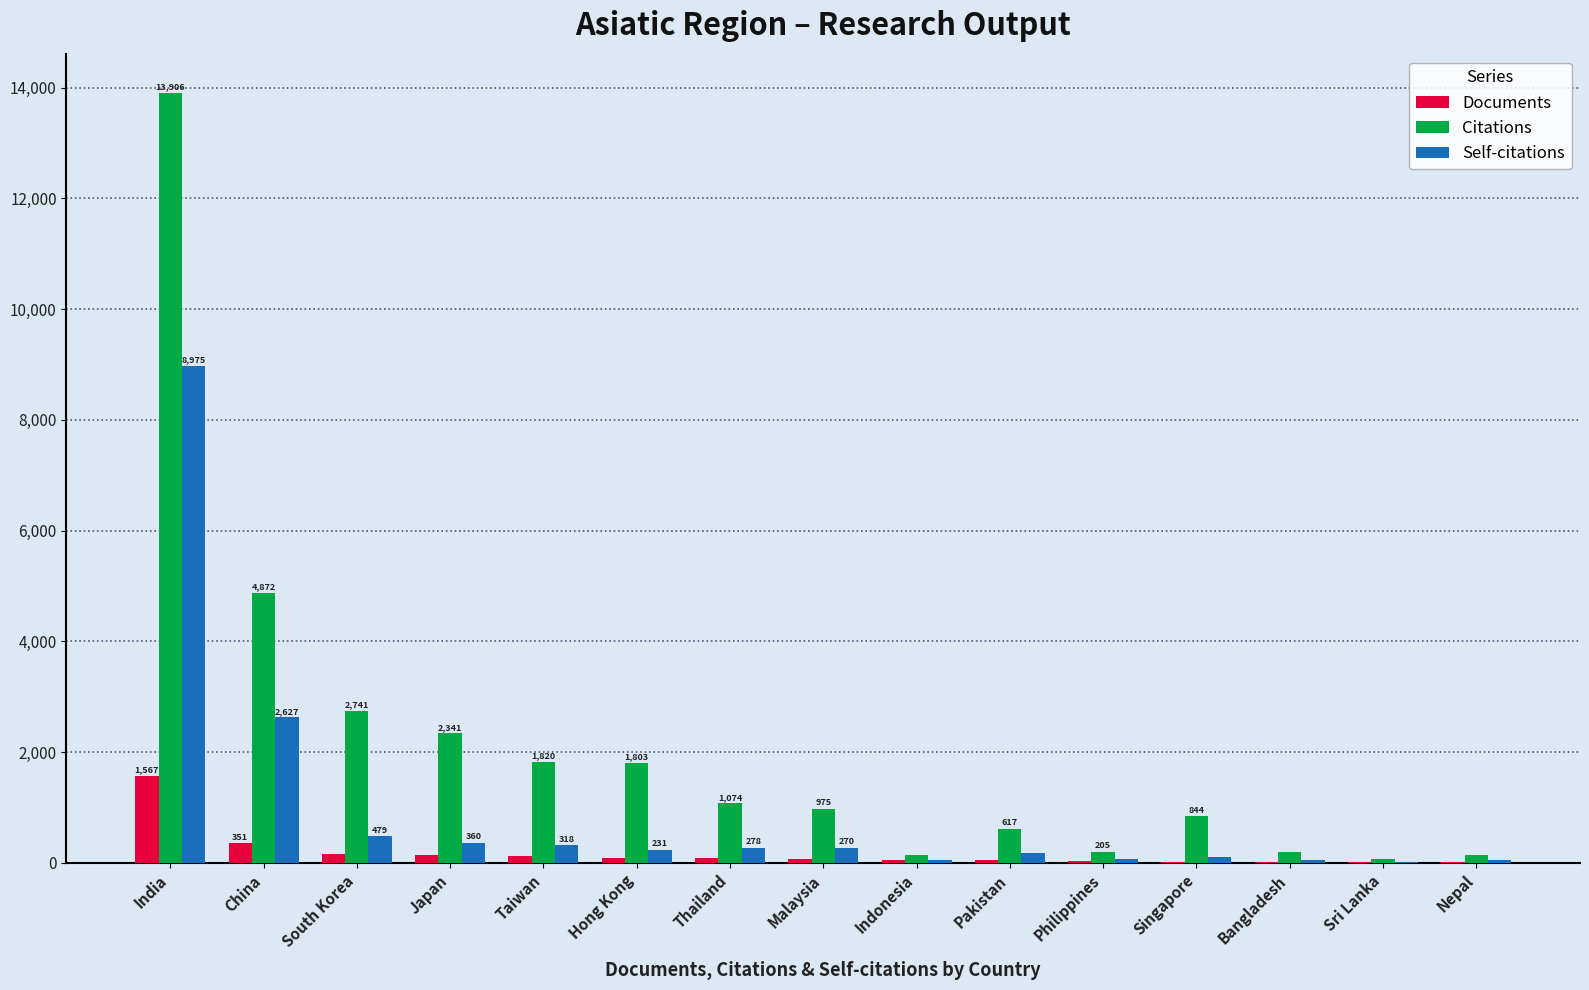

What is the highest value of the Citations series?

13906